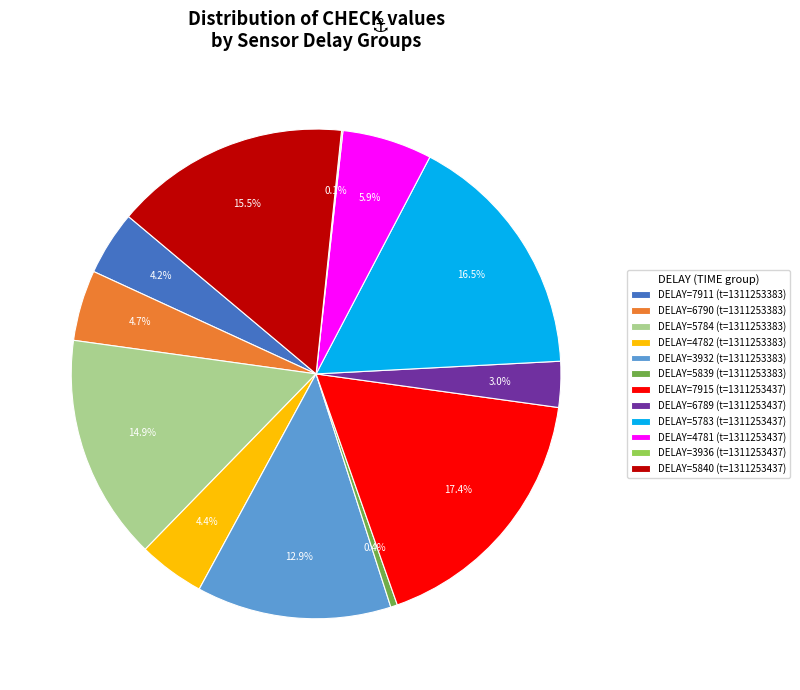

Is DELAY=5784 (t=1311253383) the majority of the pie?

No